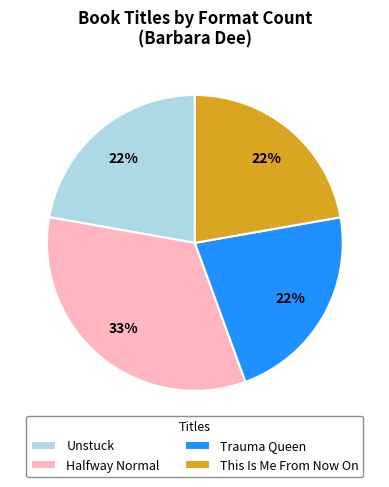

What is the largest slice in the pie chart?

Halfway Normal